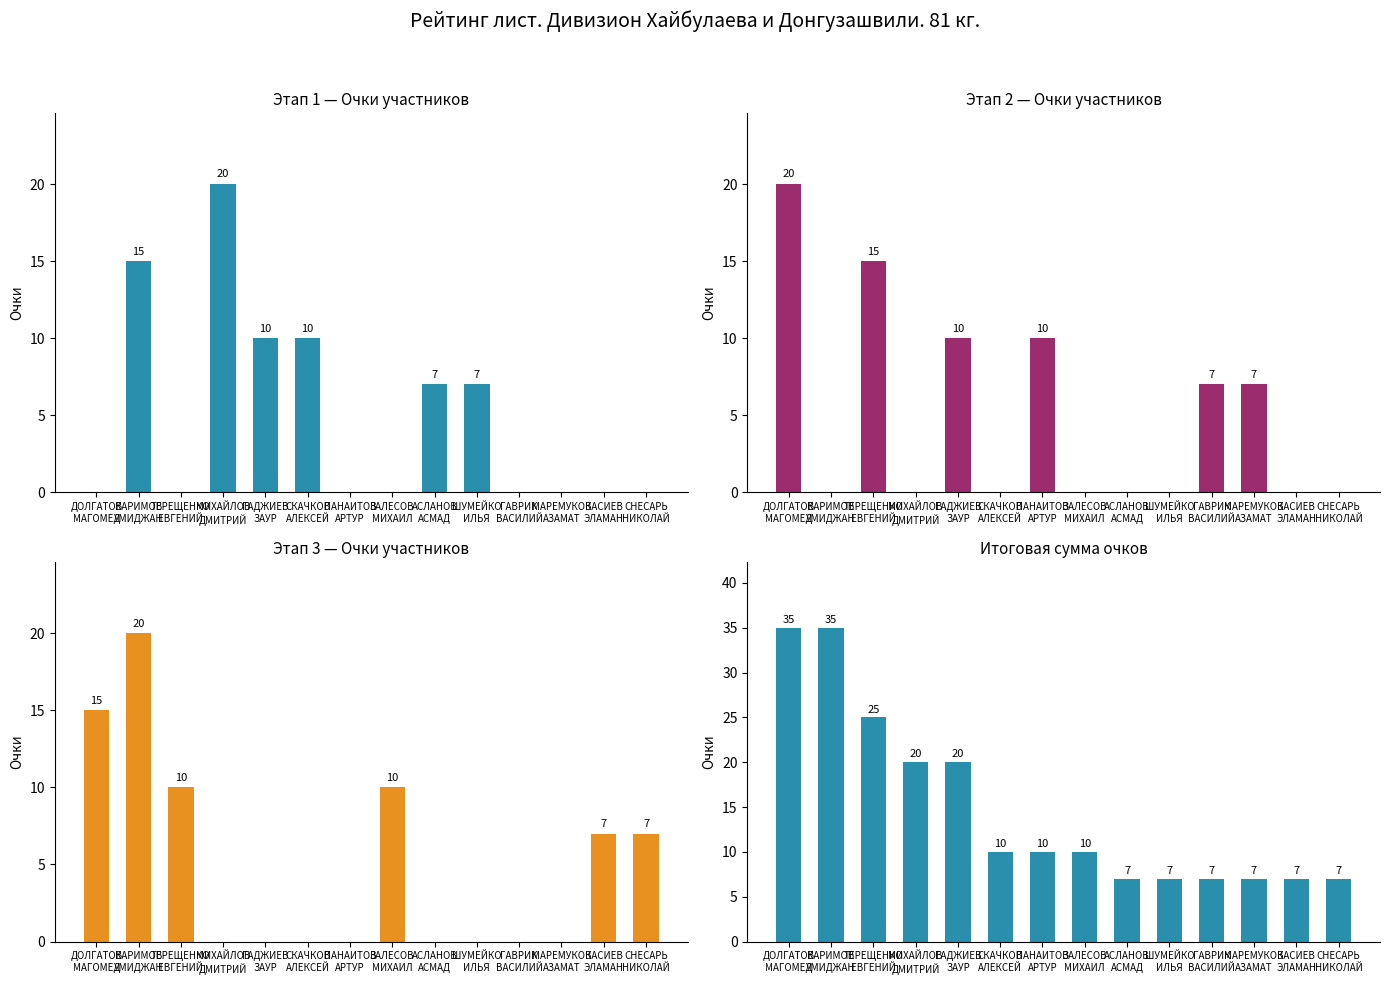

Rank the series by their maximum value, from highest to lowest.

Сумма, 1 этап, 2 этап, 3 этап